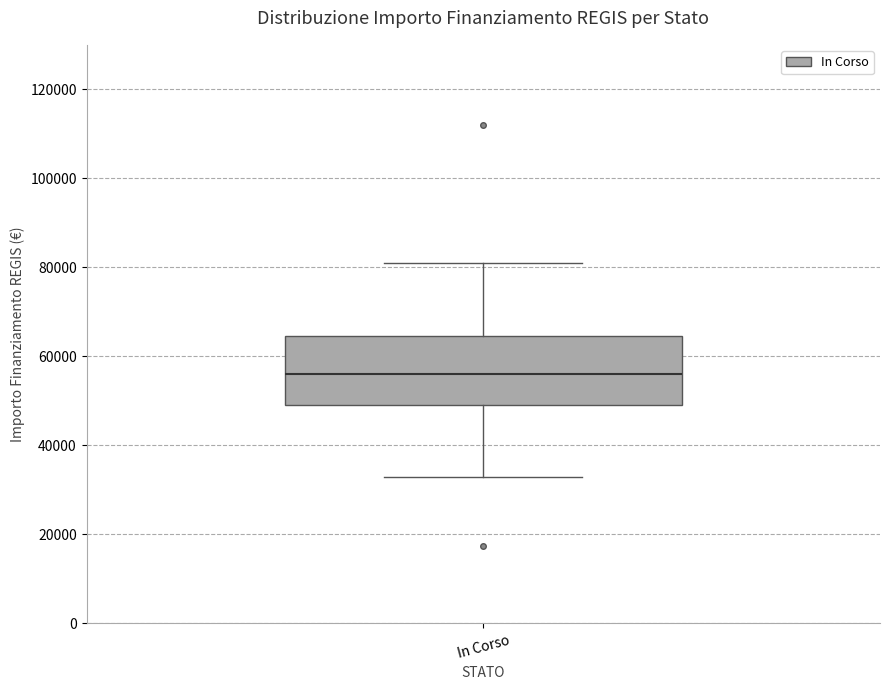

Read this box plot against the y-axis: the position of the median line, the range covered by the box, and the ends of both whiskers. The values are not printed on the chart, so give them approximately, as read against the axis.

median 56000, box 50000 to 64000, whiskers 32000 to 80000